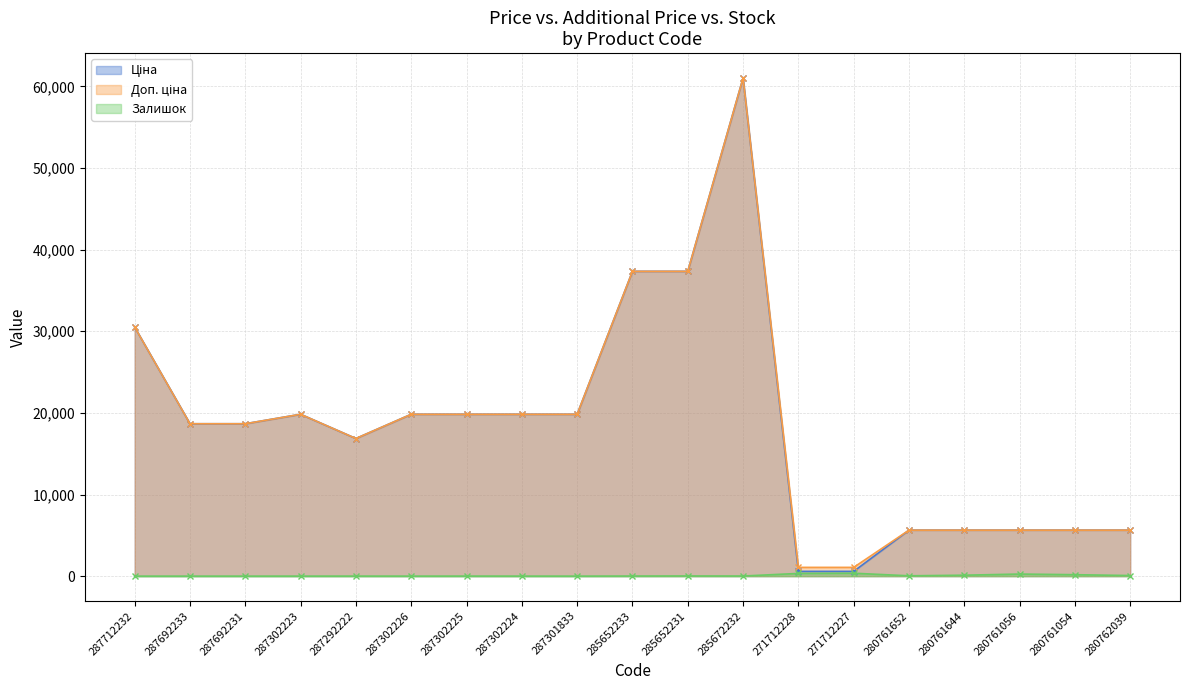

What position from the right is 285672232?

8